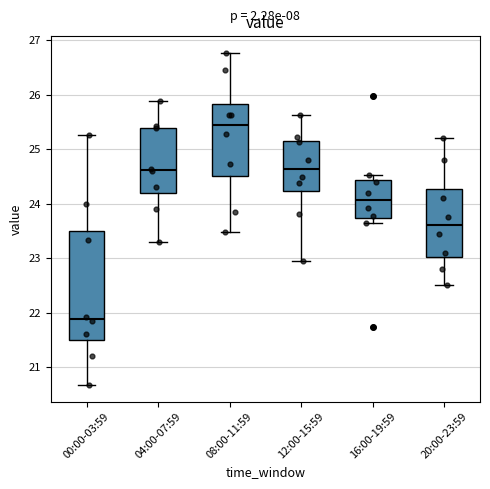

Reading left to right, transcribe this box plot: for each box, give where its median line is, the range the box spans, and where its two whiskers end, as read against the y-axis. The values are not printed on the chart, so give them approximately, as read against the axis.

00:00-03:59: median 21.9, box 21.5 to 23.5, whiskers 20.7 to 25.3
04:00-07:59: median 24.6, box 24.2 to 25.4, whiskers 23.3 to 25.9
08:00-11:59: median 25.5, box 24.5 to 25.8, whiskers 23.5 to 26.8
12:00-15:59: median 24.6, box 24.2 to 25.2, whiskers 23.0 to 25.6
16:00-19:59: median 24.1, box 23.7 to 24.4, whiskers 23.7 (just below the box's lower edge) to 24.5
20:00-23:59: median 23.6, box 23.0 to 24.3, whiskers 22.5 to 25.2